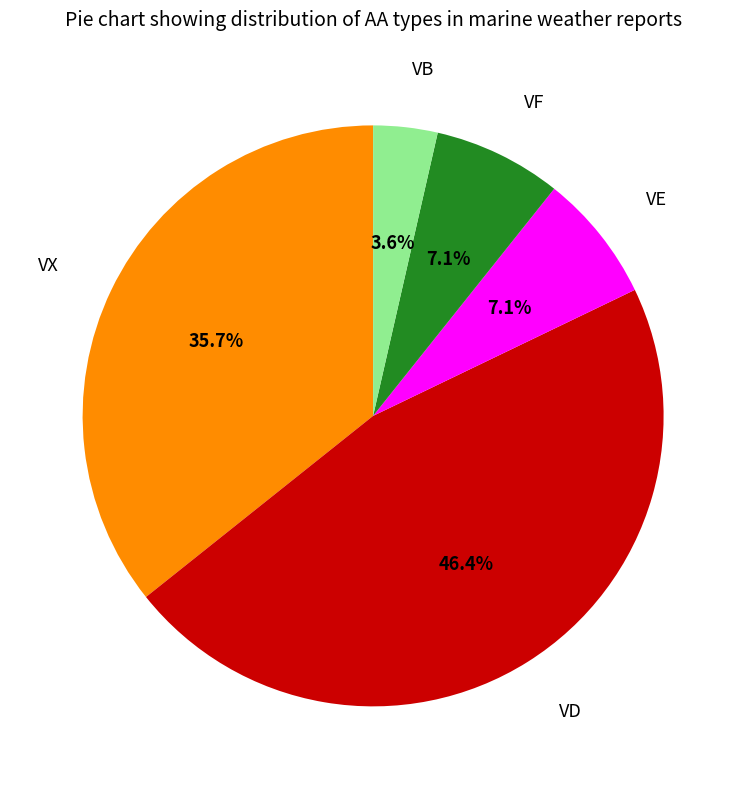

Is VX the majority of the pie?

No